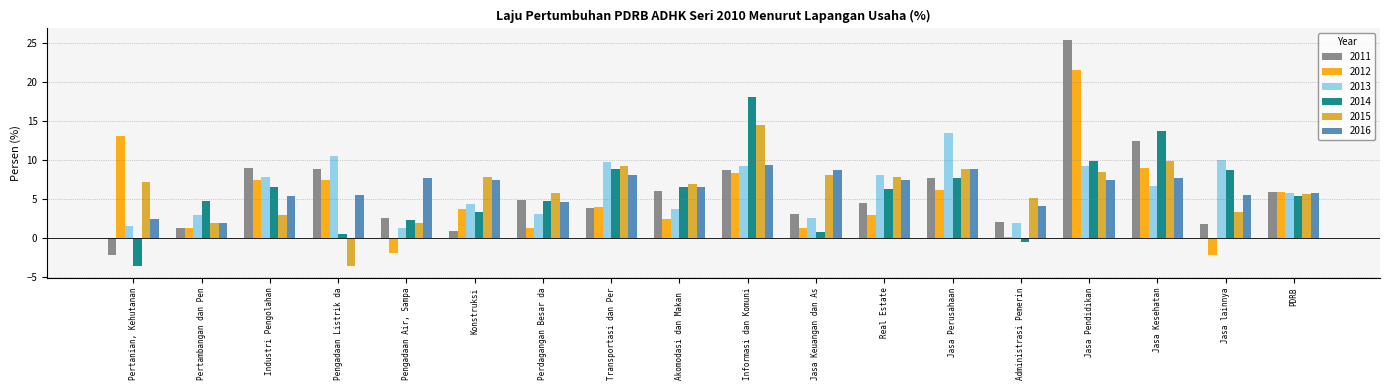

Is the value of 2014 at Industri Pengolahan greater than the value of 2016 at Pertanian, Kehutanan?

Yes